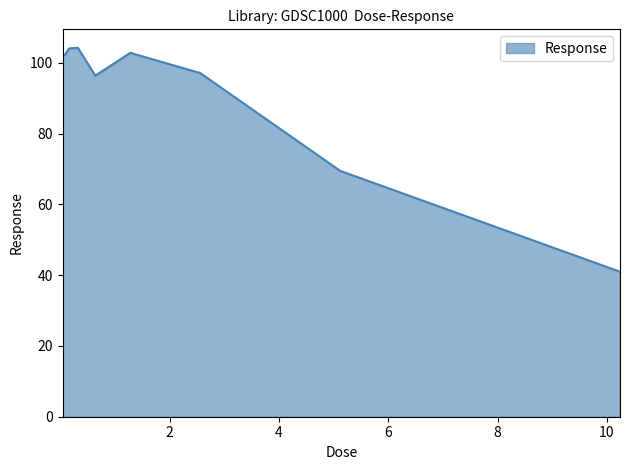

What is the maximum value shown in the chart?

104.2